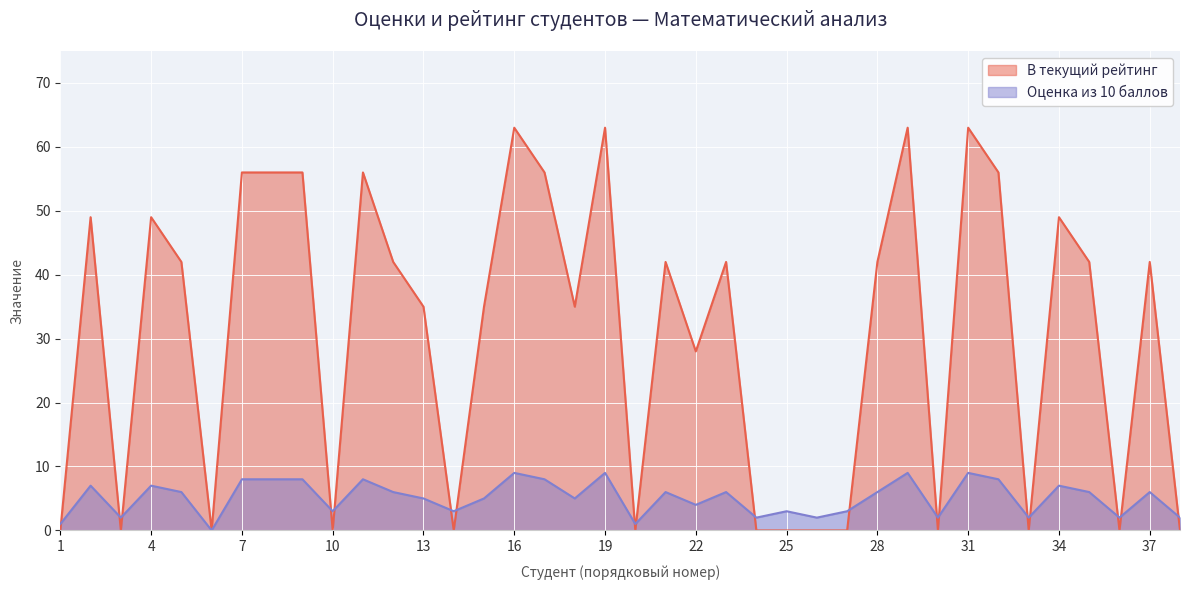

How many data points in Оценка из 10 баллов are less than 6?

18